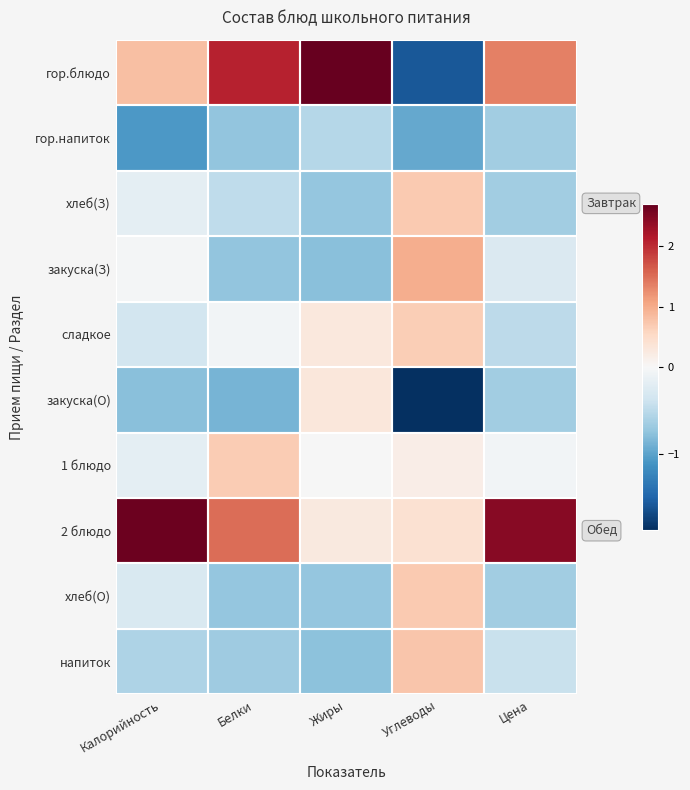

Rank the series at Калорийность from lowest to highest value.

гор.напиток, закуска(О), напиток, сладкое, хлеб(О), хлеб(З), 1 блюдо, закуска(З), гор.блюдо, 2 блюдо